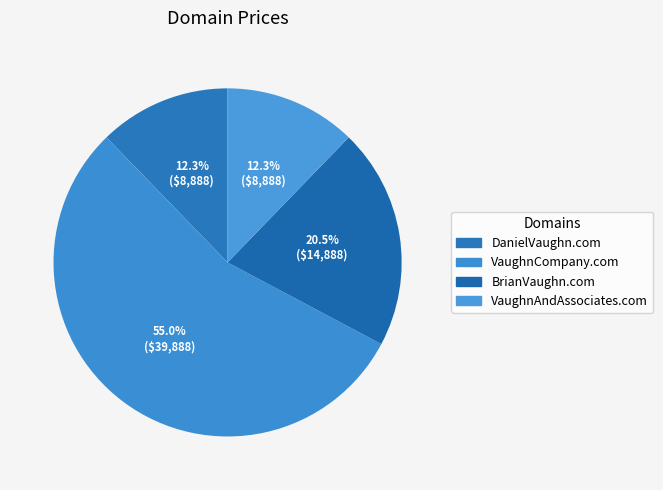

What is the majority slice?

VaughnCompany.com